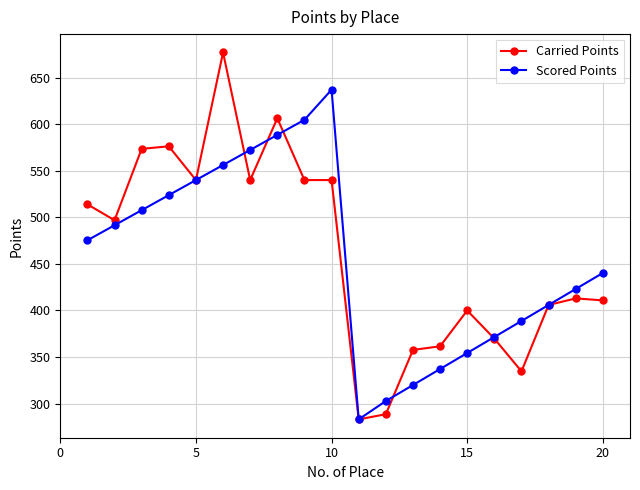

What is the minimum value shown in the chart?

283.0